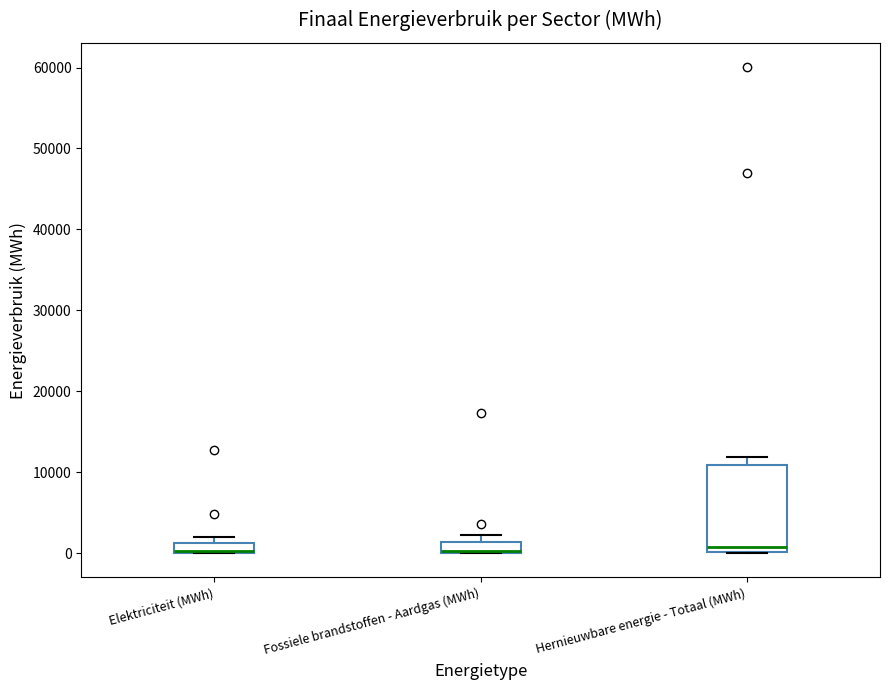

Comparing the boxes themselves (not the whiskers), which one is the tallest?

Hernieuwbare energie - Totaal (MWh)